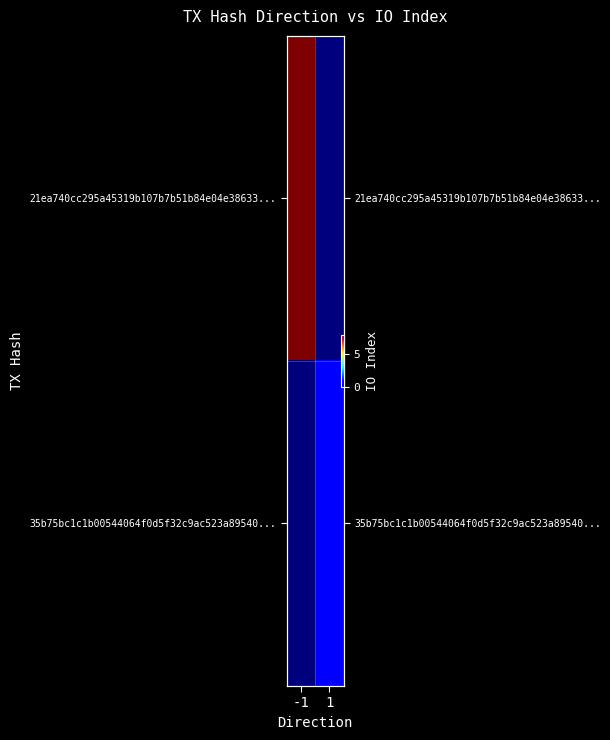

Which series changed the most between -1 and 1?

21ea740cc295a45319b107b7b51b84e04e38633...